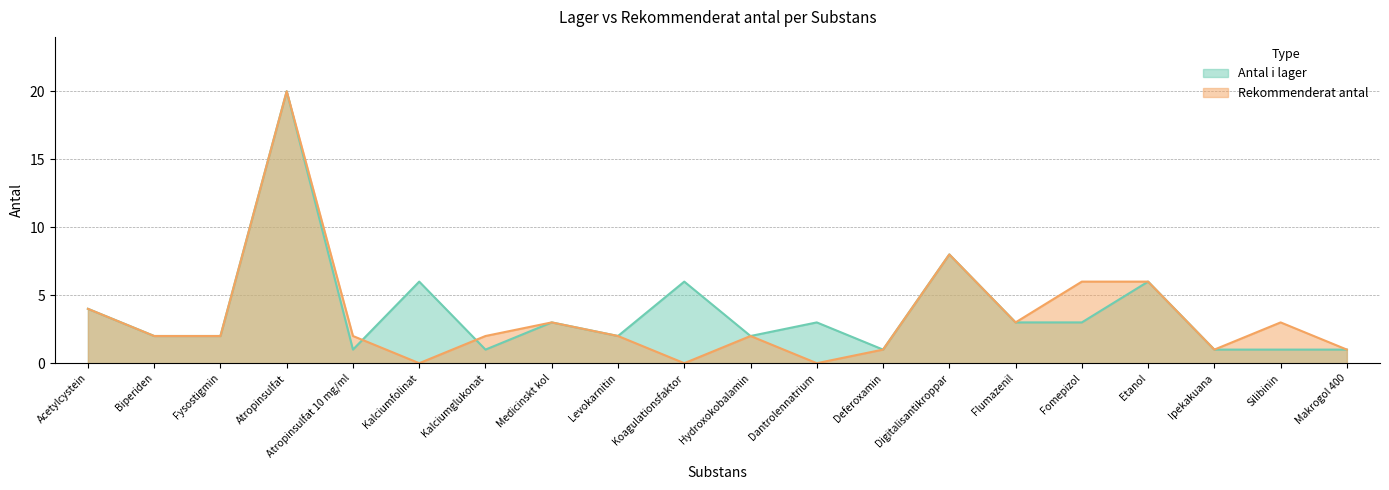

Which series changed the most between Atropinsulfat and Etanol?

Antal i lager